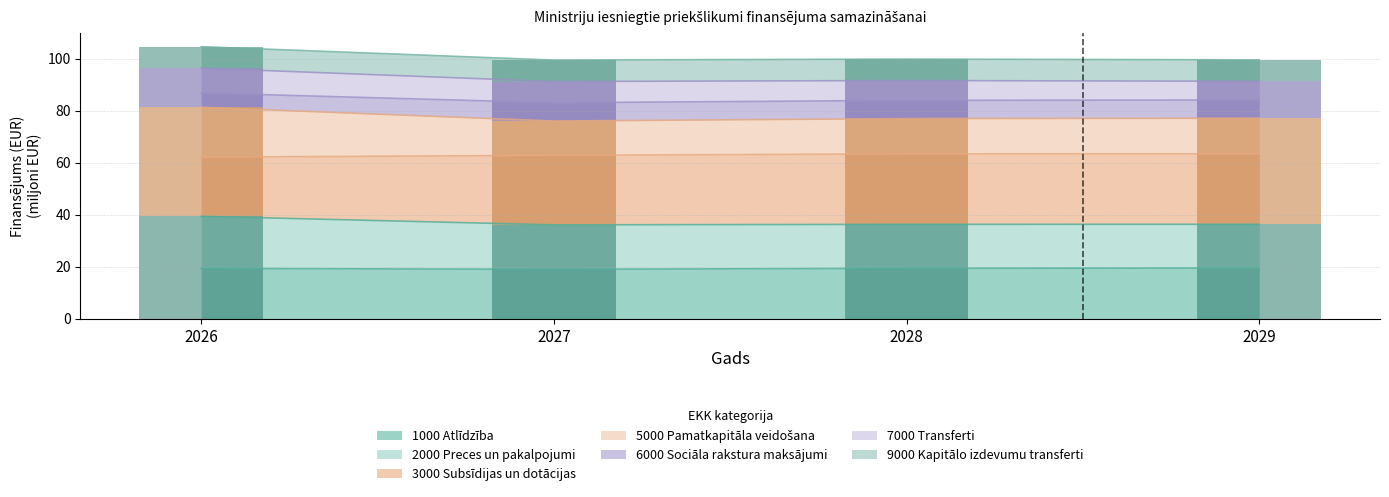

What is the average value of the 2000 Preces un pakalpojumi series?

17.7